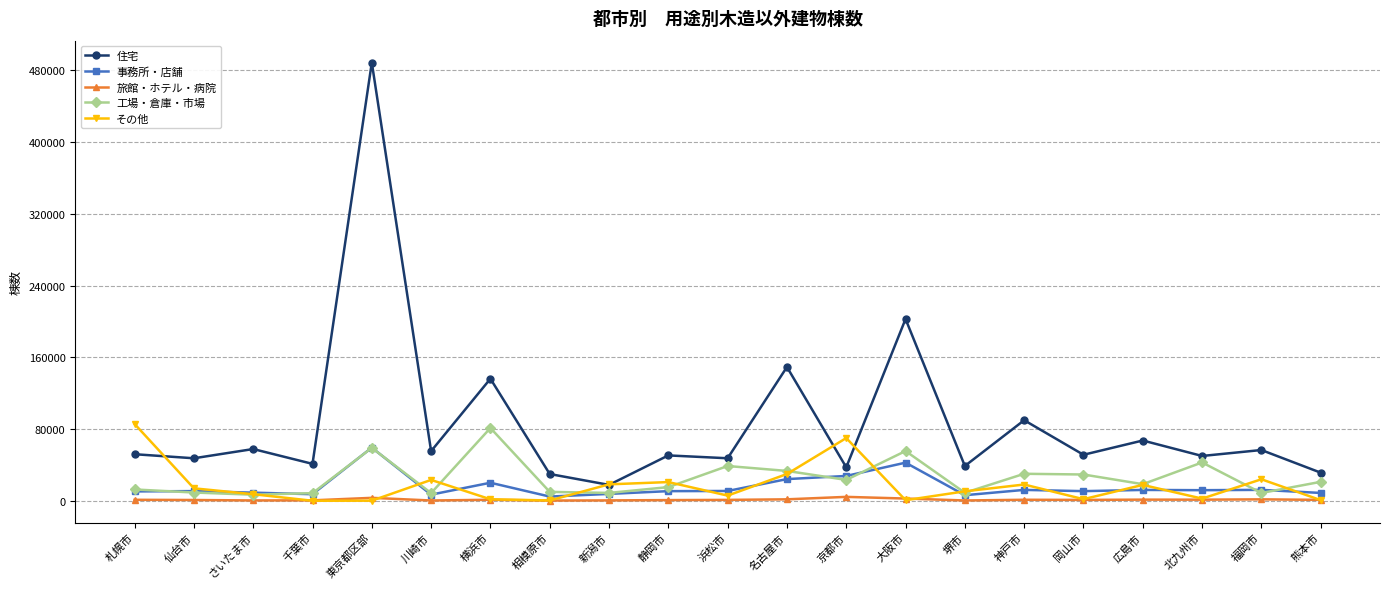

The value of 住宅 at 仙台市 is 71670. True or false?

False